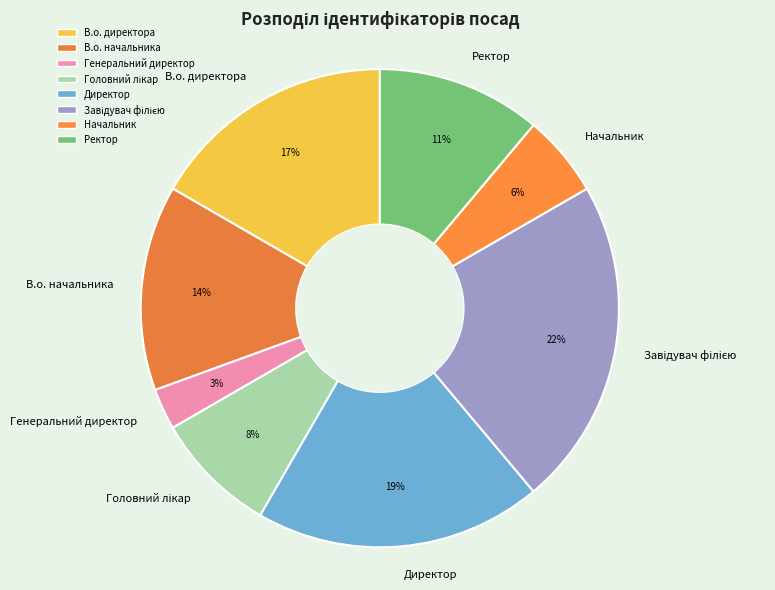

Which category has the smallest portion of the pie?

Генеральний директор